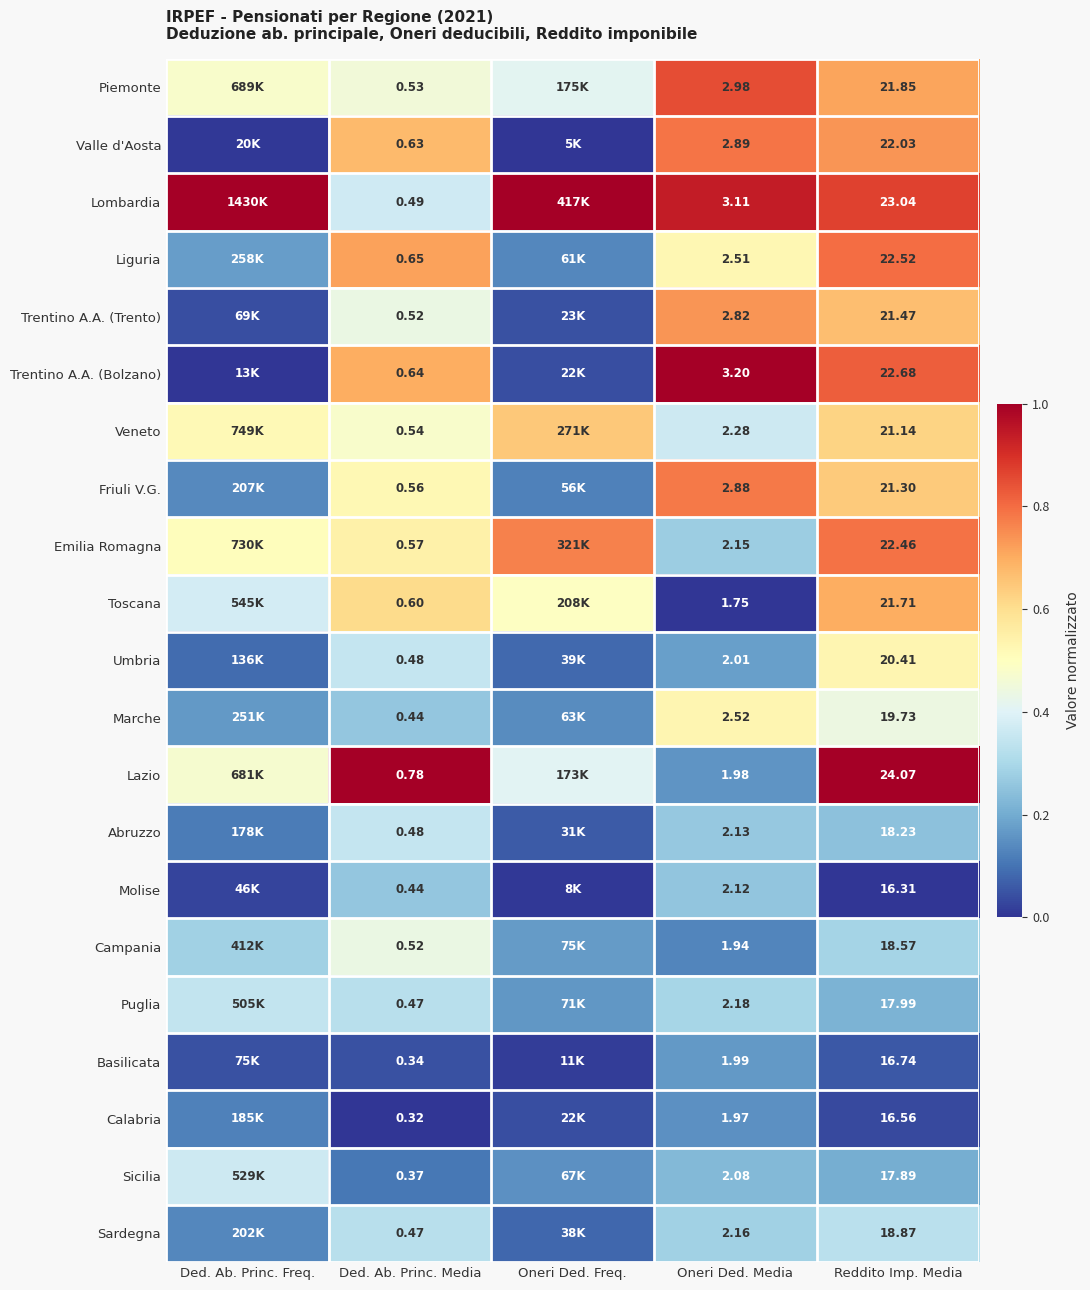

Which series changed the most between Oneri Ded. Media and Reddito Imp. Media?

Lazio